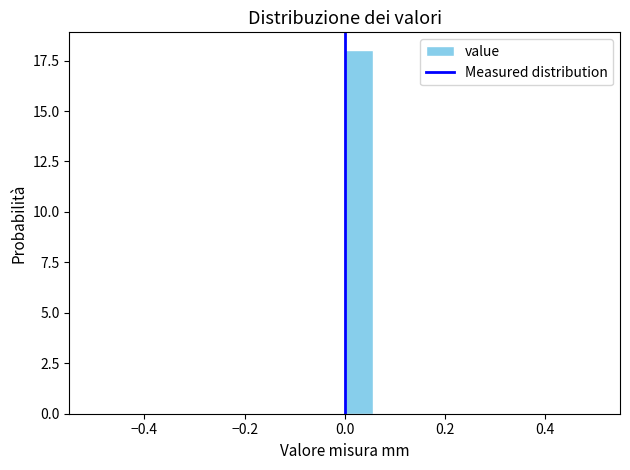

Read against the x-axis, roughly where is the centre of the tallest bar?

0.02